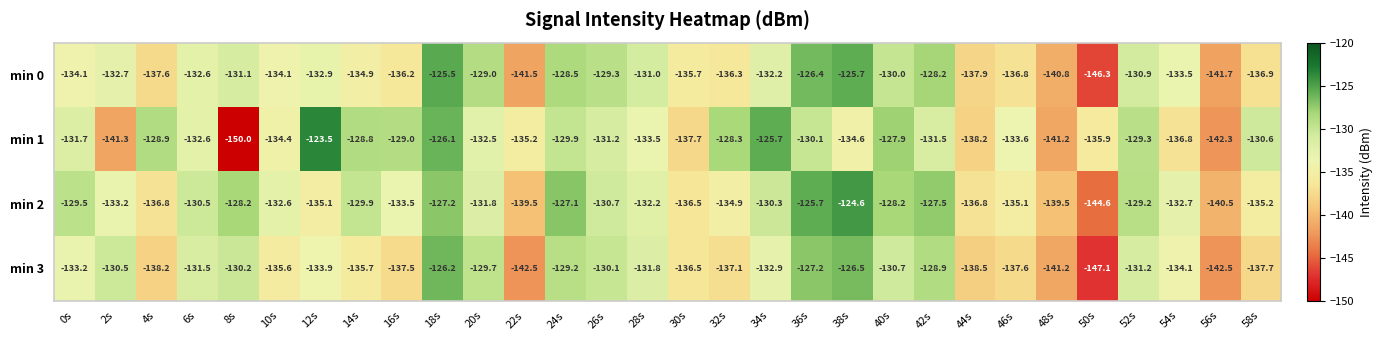

The min 3 series shows -211.1 at 42s. True or false?

False